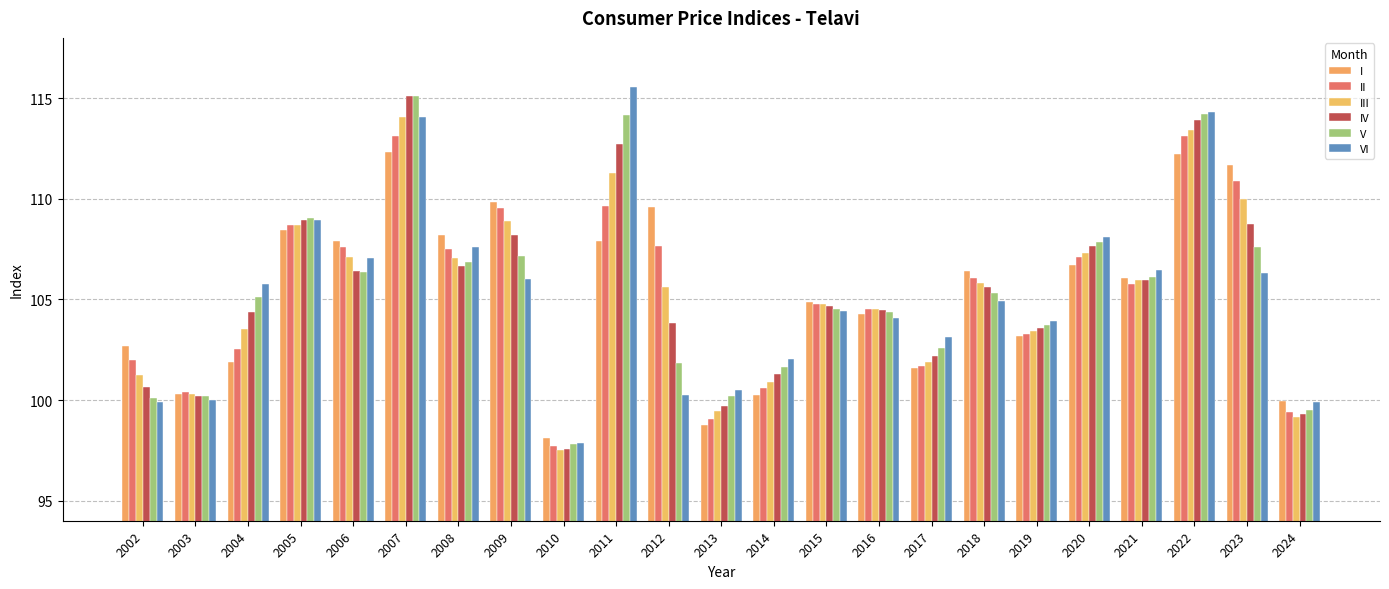

How many values in the I series exceed 106?

12